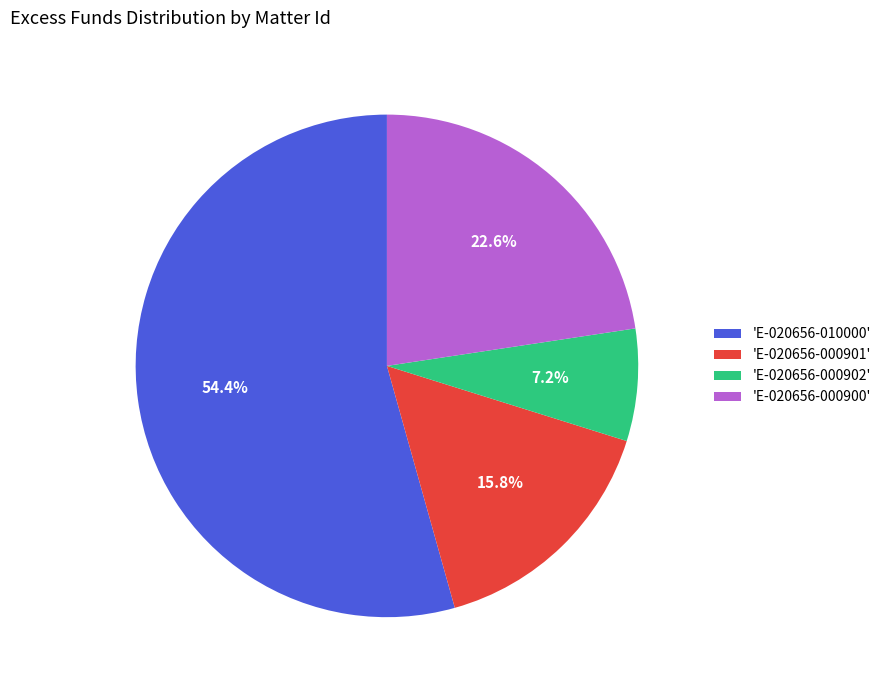

To the nearest percent, what is the difference between the largest and smallest slice percentages?

47%